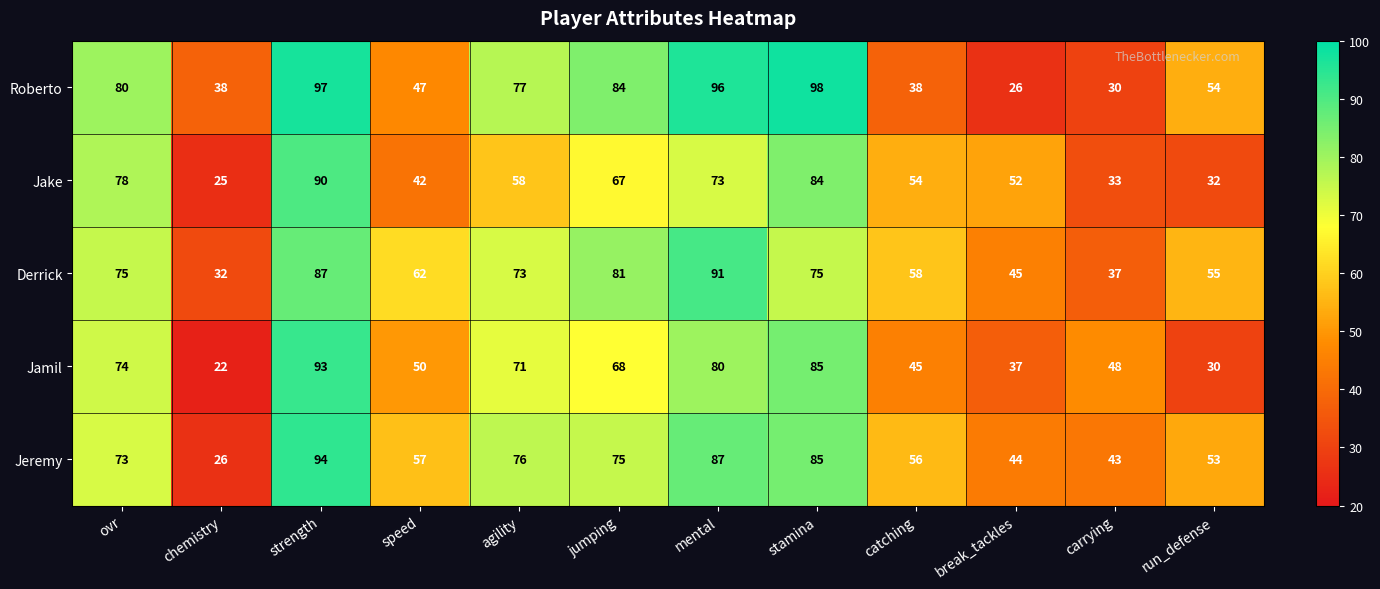

Which series has the widest spread of values?

Roberto